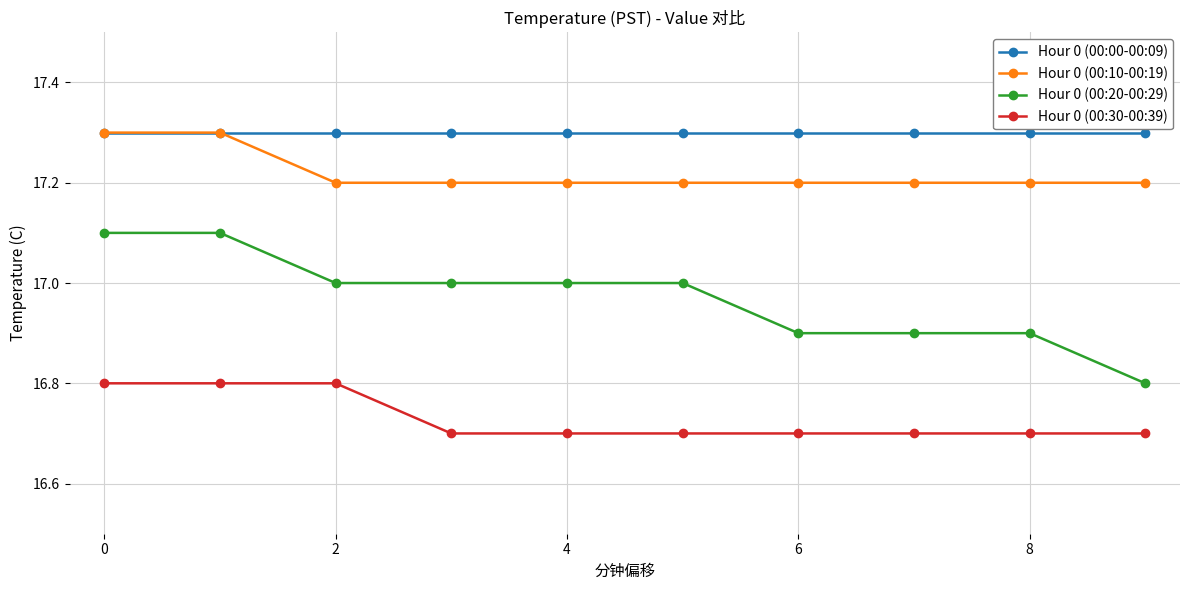

What is the value of the Hour 0 (00:30-00:39) point at the 5th from the left?

16.7